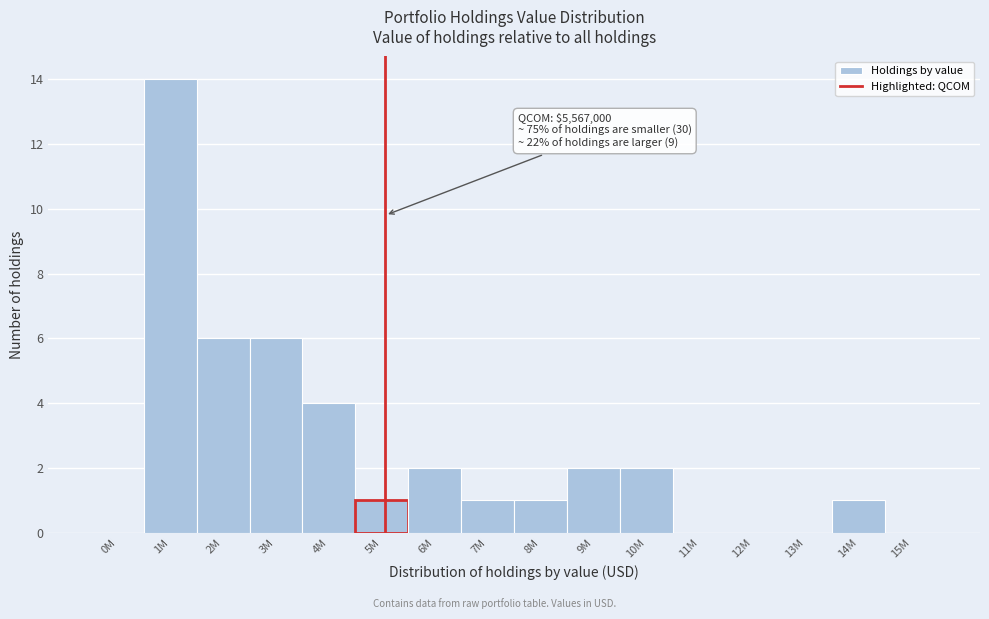

Reading left to right, list all the values displayed in this chart.

0M=0	1M=14	2M=6	3M=6	4M=4	5M=1	6M=2	7M=1	8M=1	9M=2	10M=2	11M=0	12M=0	13M=0	14M=1	15M=0